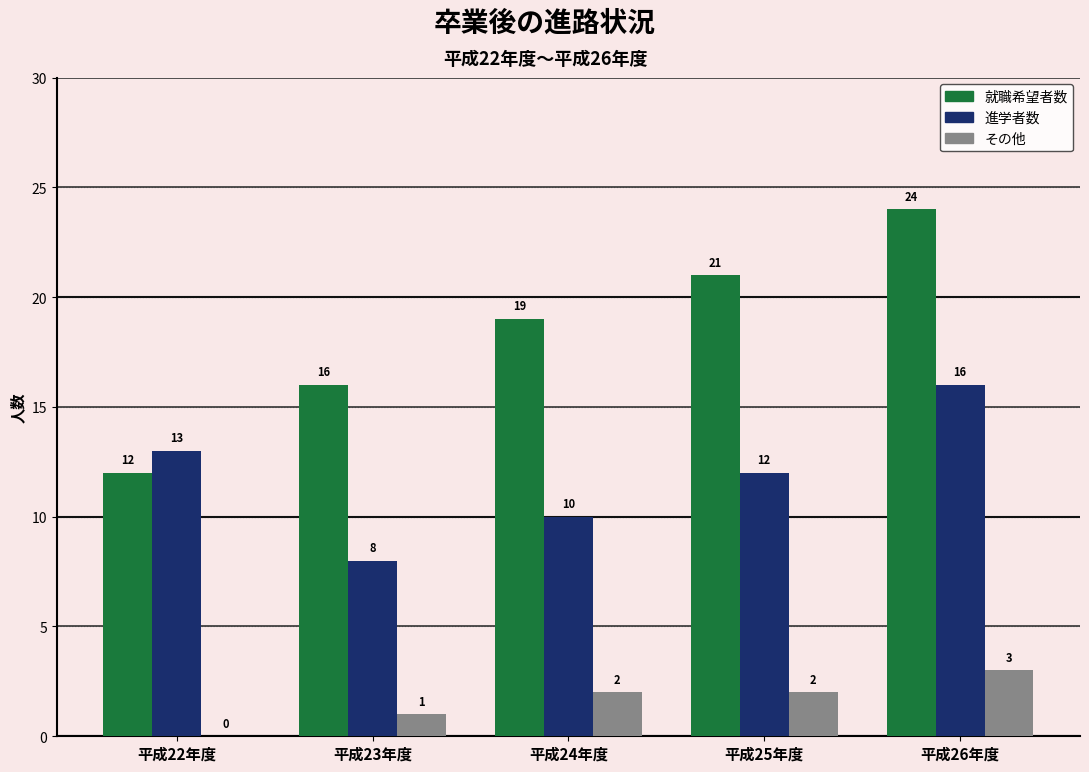

At which category is the sum across all series the highest?

平成26年度